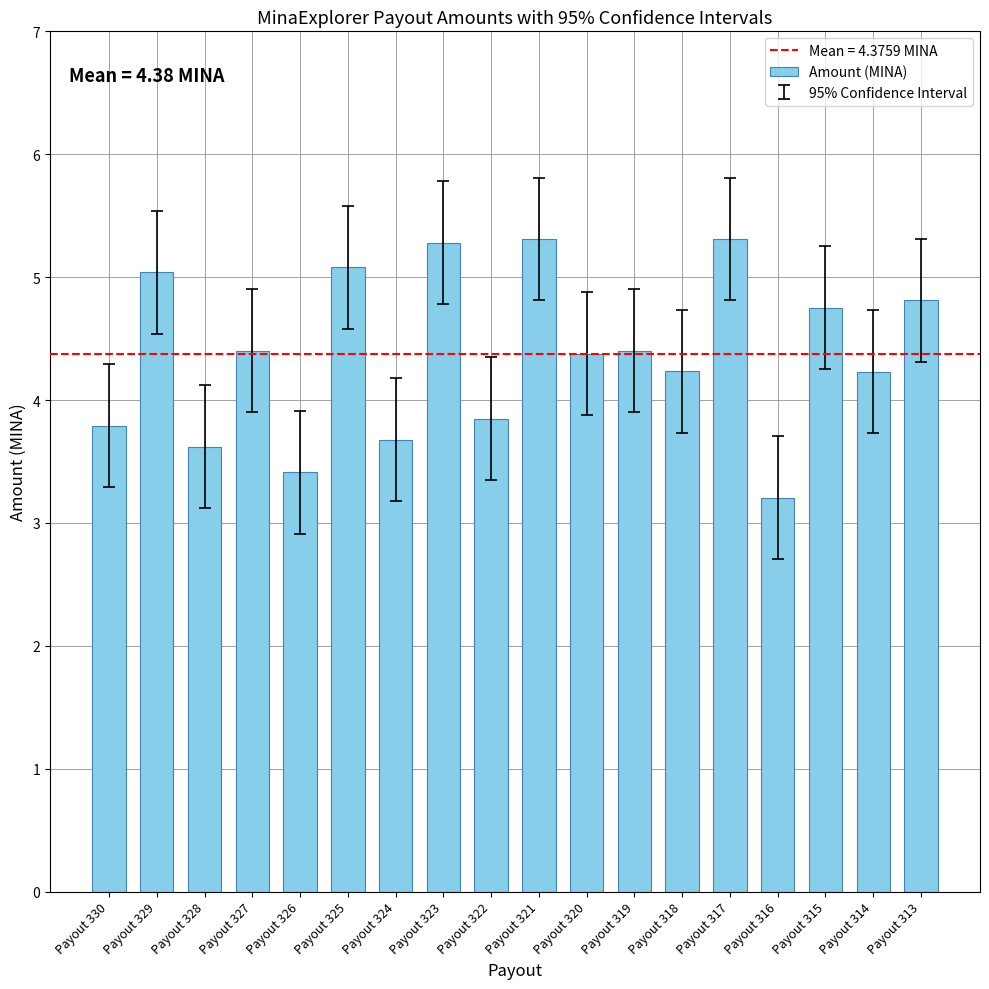

What is the difference between the values at Payout 330 and Payout 325?

1.3